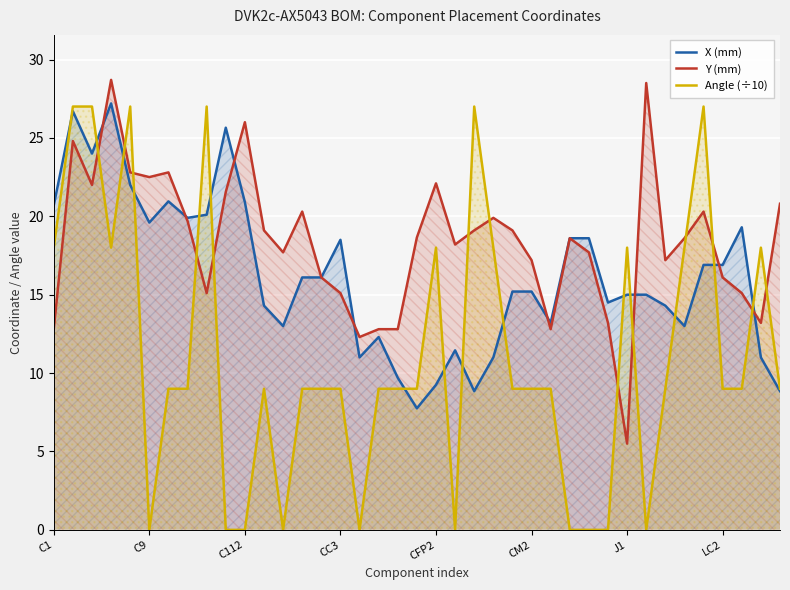

The Angle (÷10) series shows 27.8 at CC3. True or false?

False